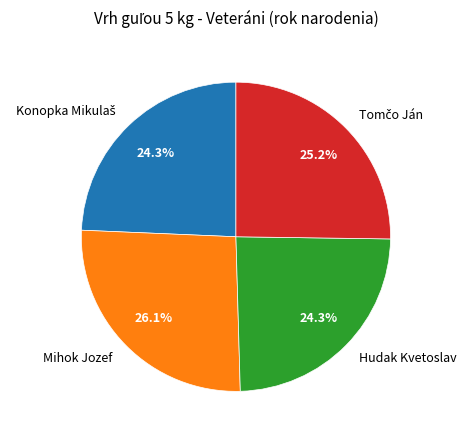

Does any single category account for the majority?

No